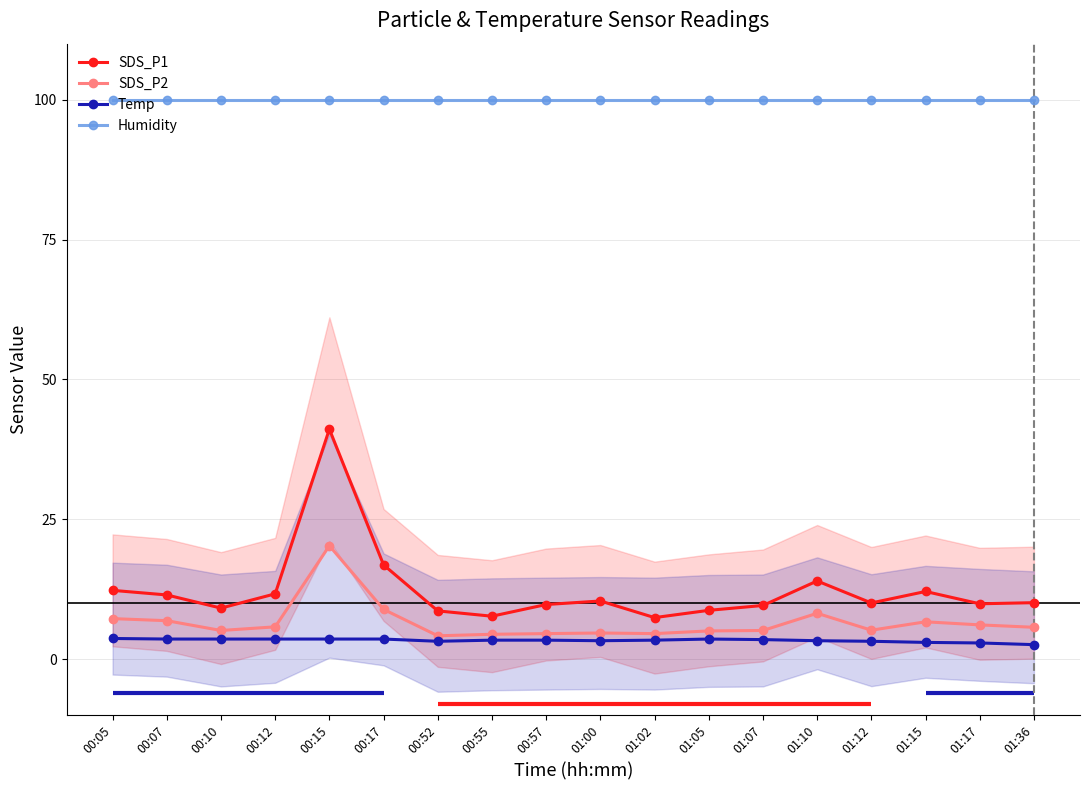

How many data points does each series have?

18